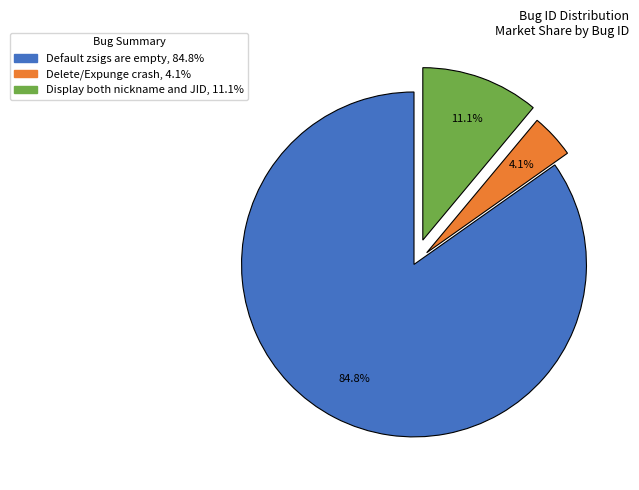

How many segments does this pie chart have?

3